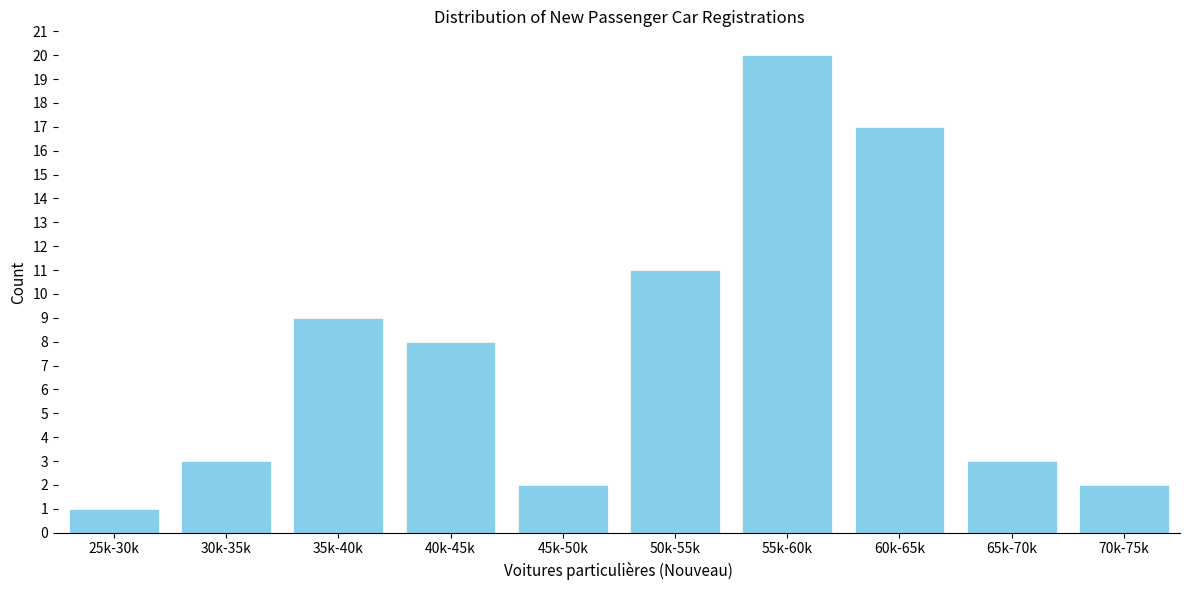

Reading right to left, what are all the values shown in this chart?

2	3	17	20	11	2	8	9	3	1